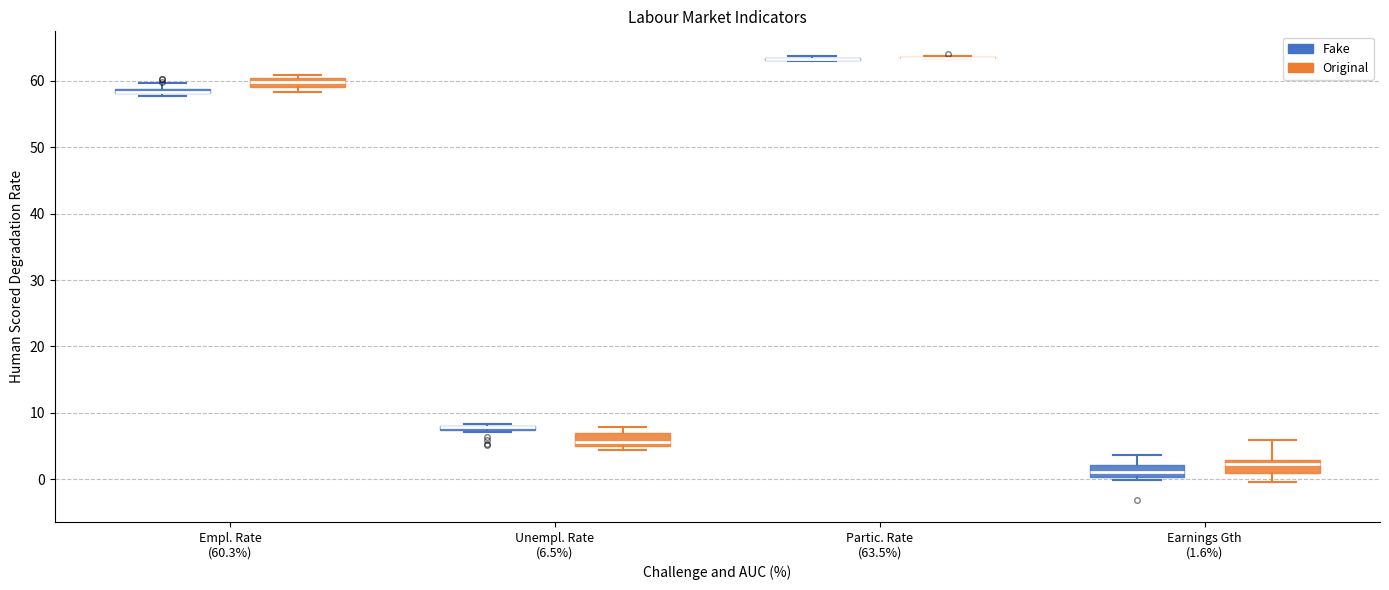

Where is the lower edge of the box for Empl. Rate (60.3%) (Fake) on the y-axis? The values are not printed on the chart, so give them approximately, as read against the axis.

58